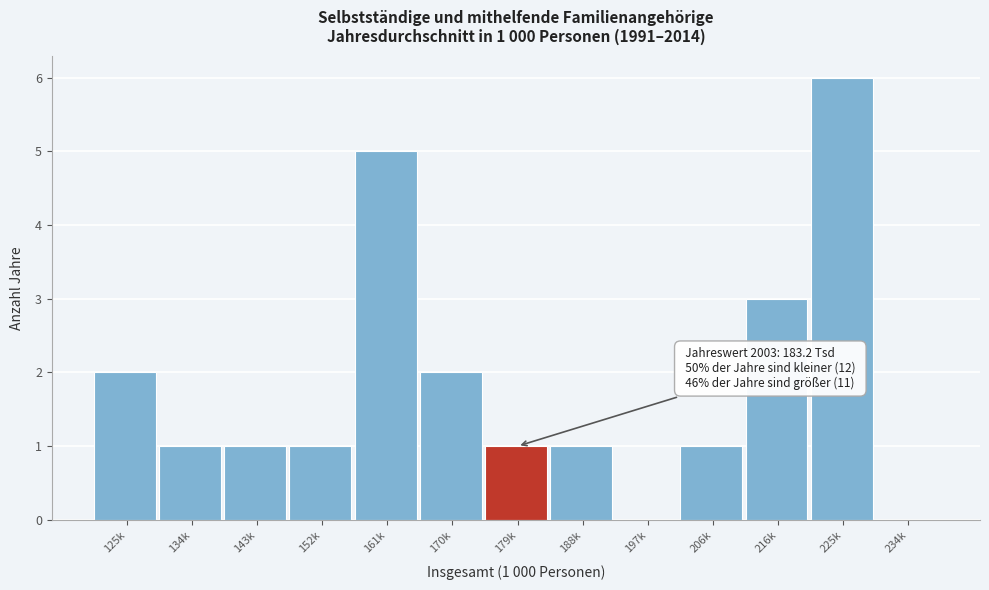

Reading right to left, what are all the values shown in this chart?

234k=0	225k=6	216k=3	206k=1	197k=0	188k=1	179k=1	170k=2	161k=5	152k=1	143k=1	134k=1	125k=2